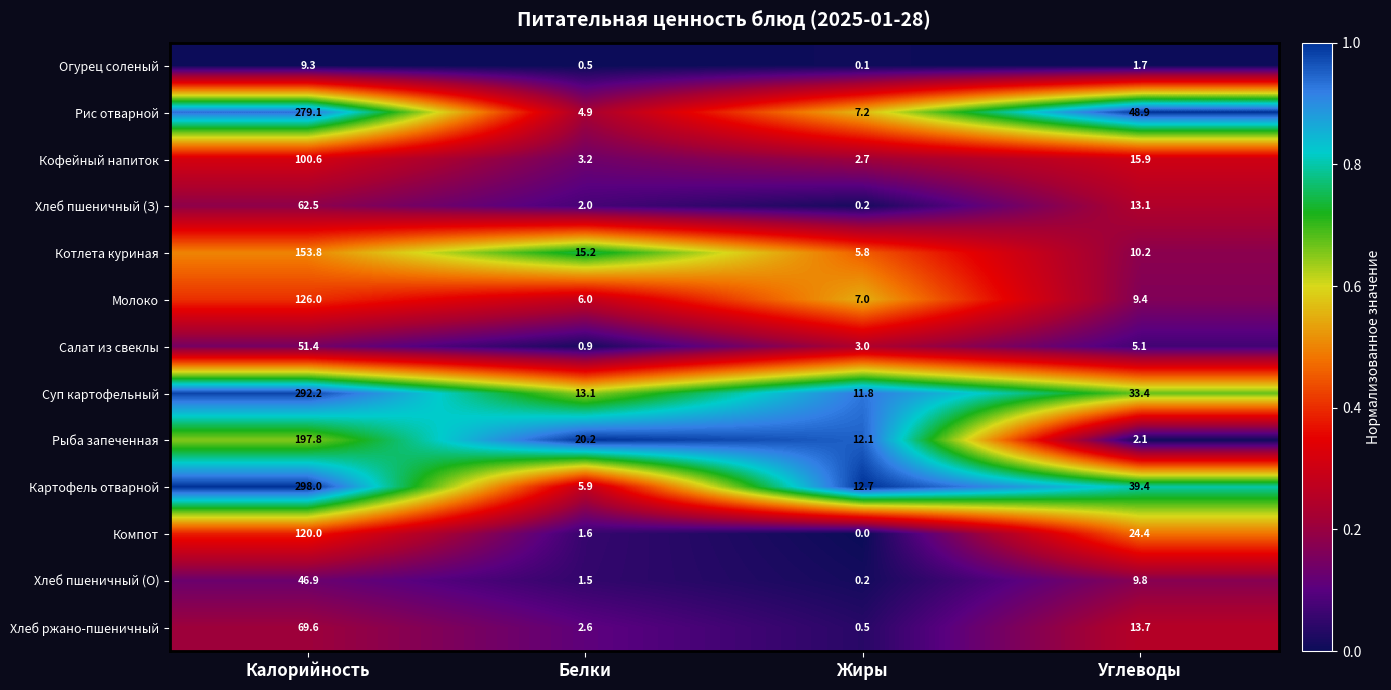

Rank the series by their maximum value, from lowest to highest.

Огурец соленый, Хлеб пшеничный (О), Салат из свеклы, Хлеб пшеничный (З), Хлеб ржано-пшеничный, Кофейный напиток, Компот, Молоко, Котлета куриная, Рыба запеченная, Рис отварной, Суп картофельный, Картофель отварной